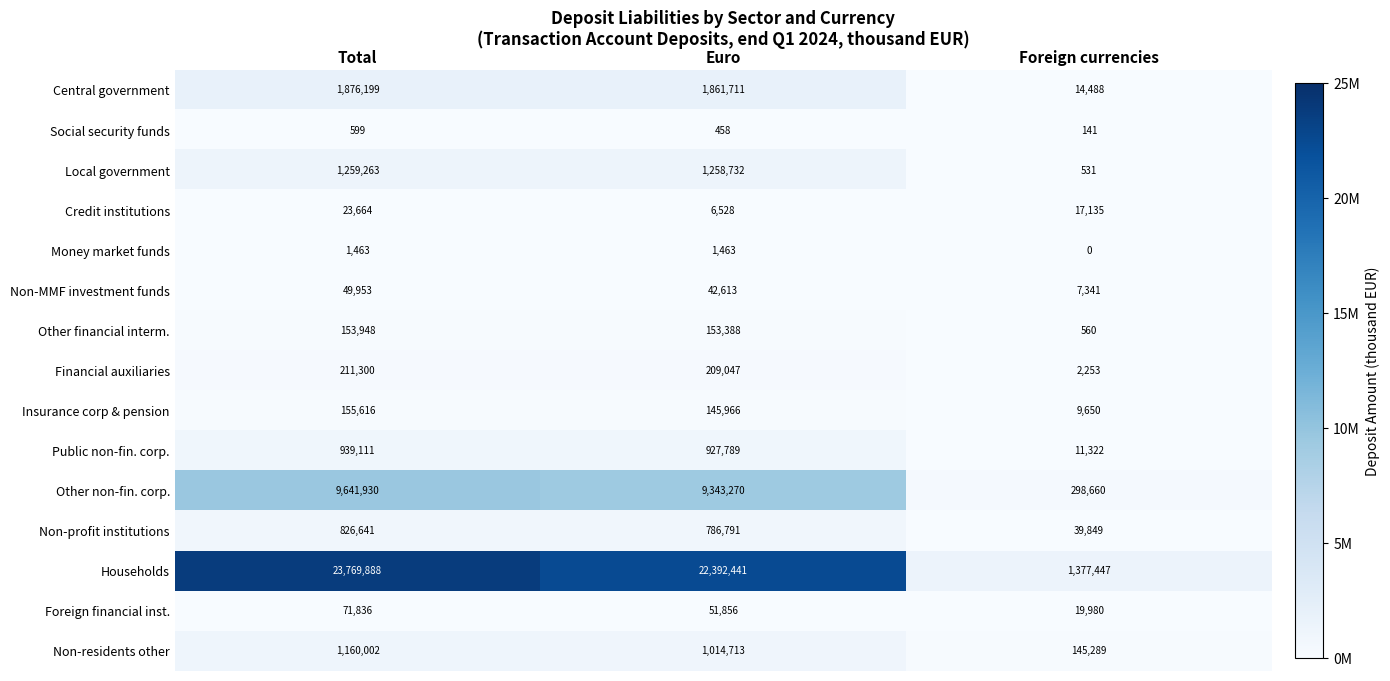

Which series has the largest total across all categories?

Households